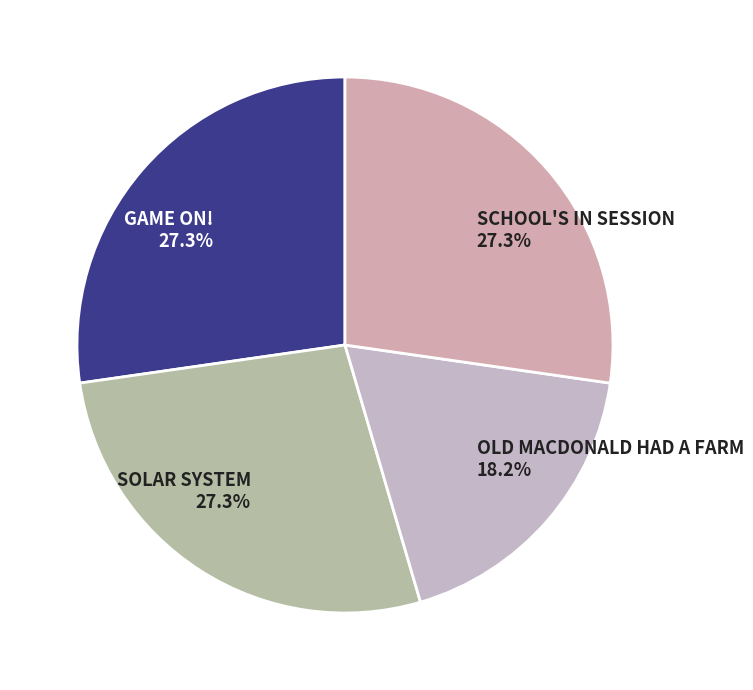

Count the number of slices in the pie.

4